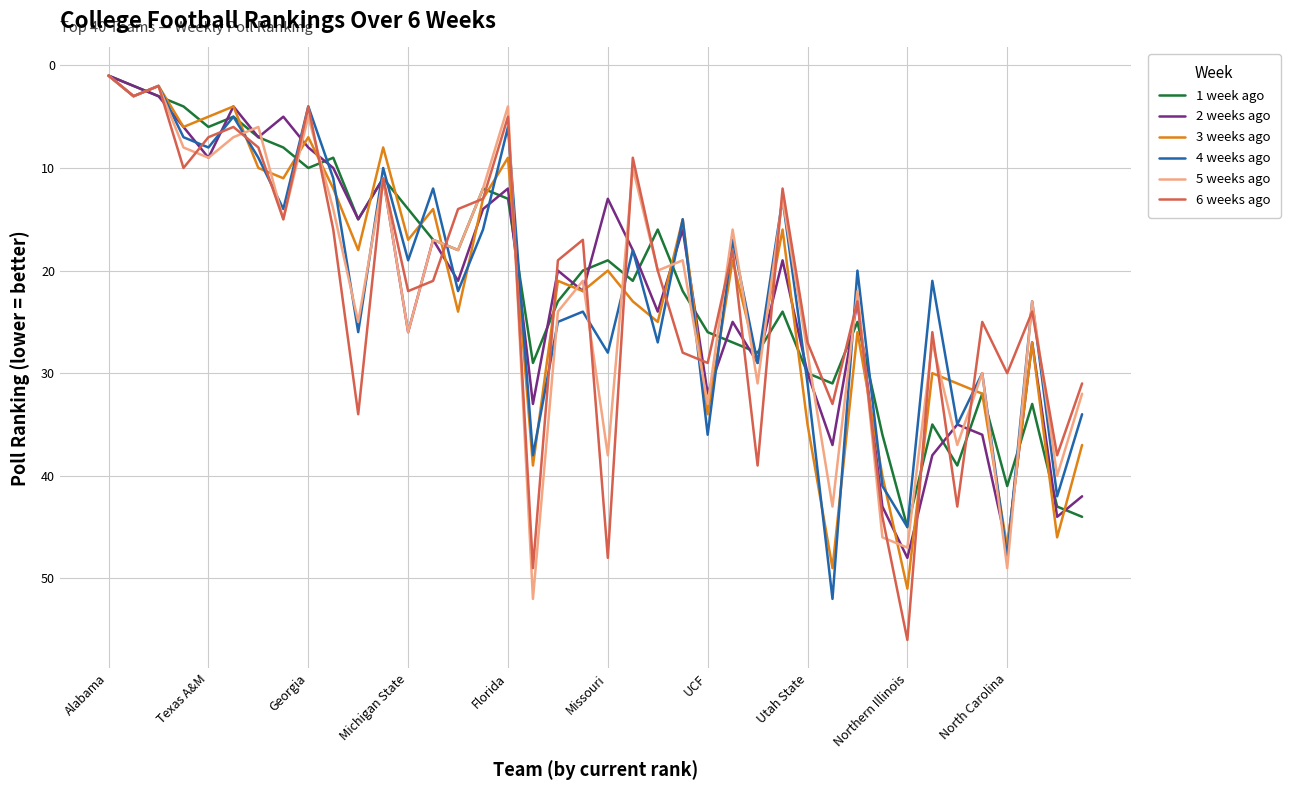

Count the number of data series in this chart.

6